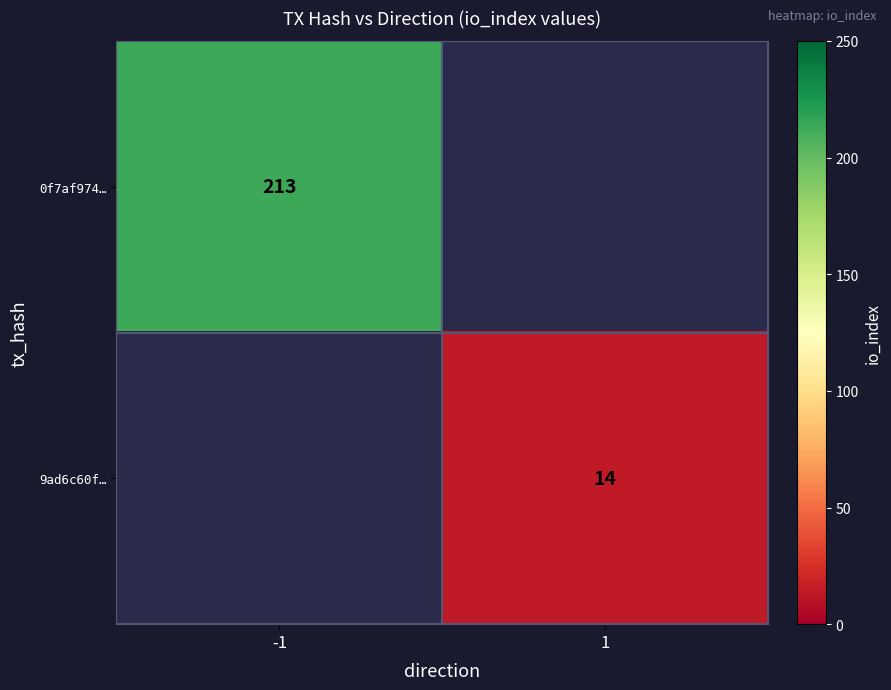

Is the value of 0f7af974… at -1 greater than the value of 9ad6c60f… at 1?

Yes